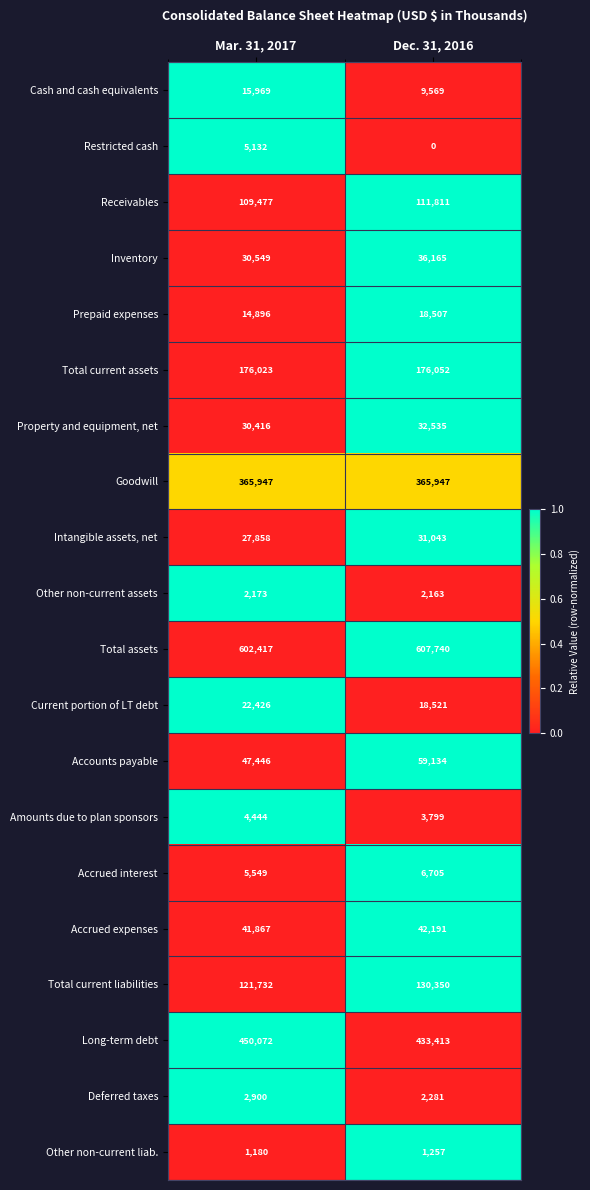

Which series has the widest spread of values?

Long-term debt